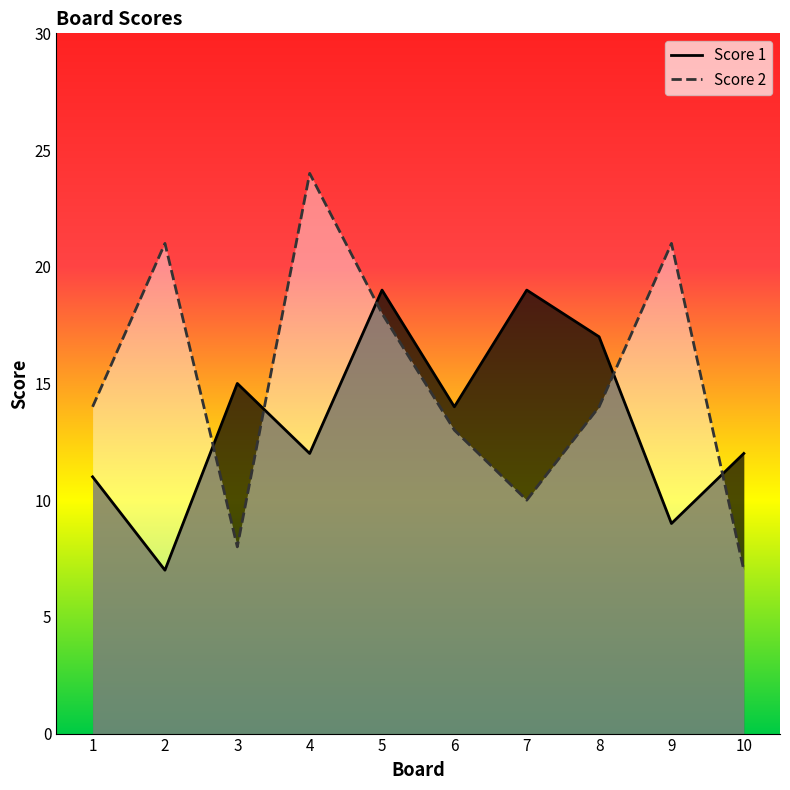

What is the difference between the second highest and second lowest values in the Score 2 series?

13